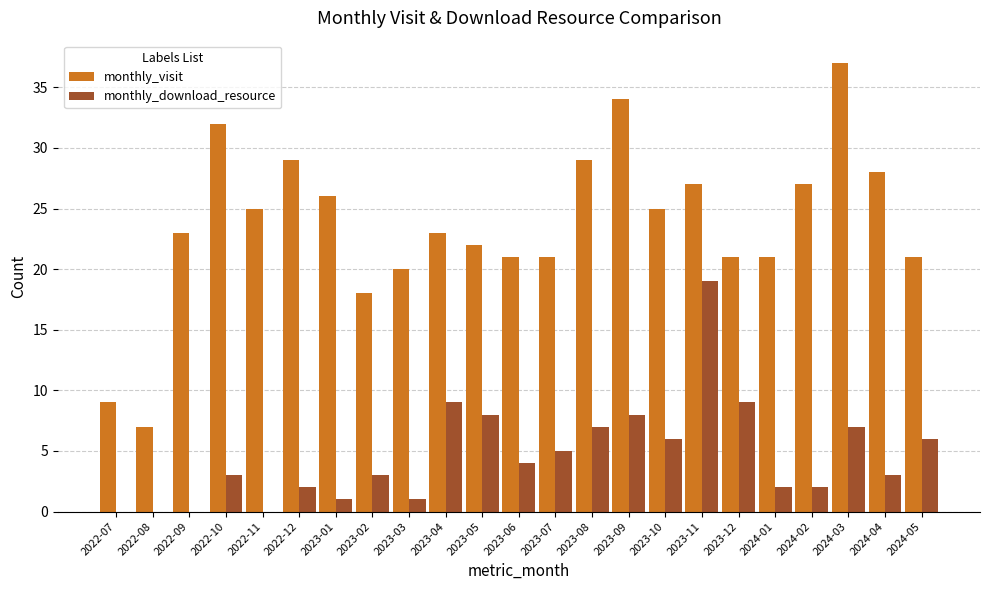

Reading right to left, what are all the values shown in this chart?

monthly_visit: 21	28	37	27	21	21	27	25	34	29	21	21	22	23	20	18	26	29	25	32	23	7	9
monthly_download_resource: 6	3	7	2	2	9	19	6	8	7	5	4	8	9	1	3	1	2	0	3	0	0	0